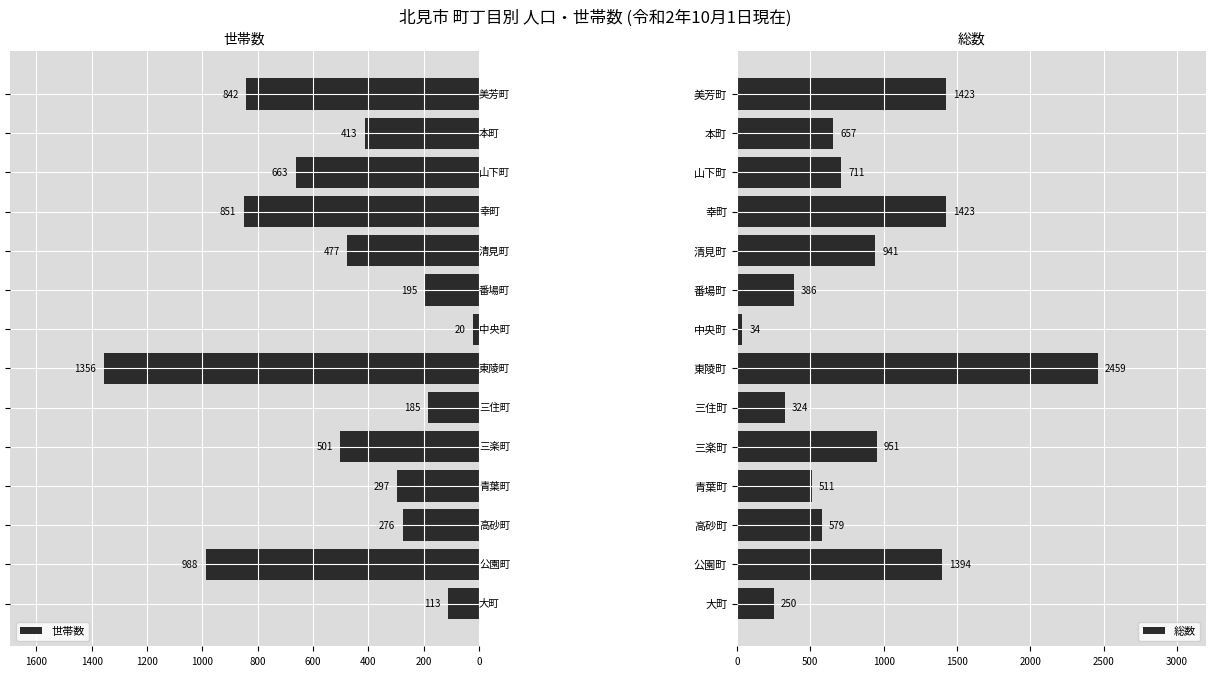

Does the chart contain stacked bars?

No